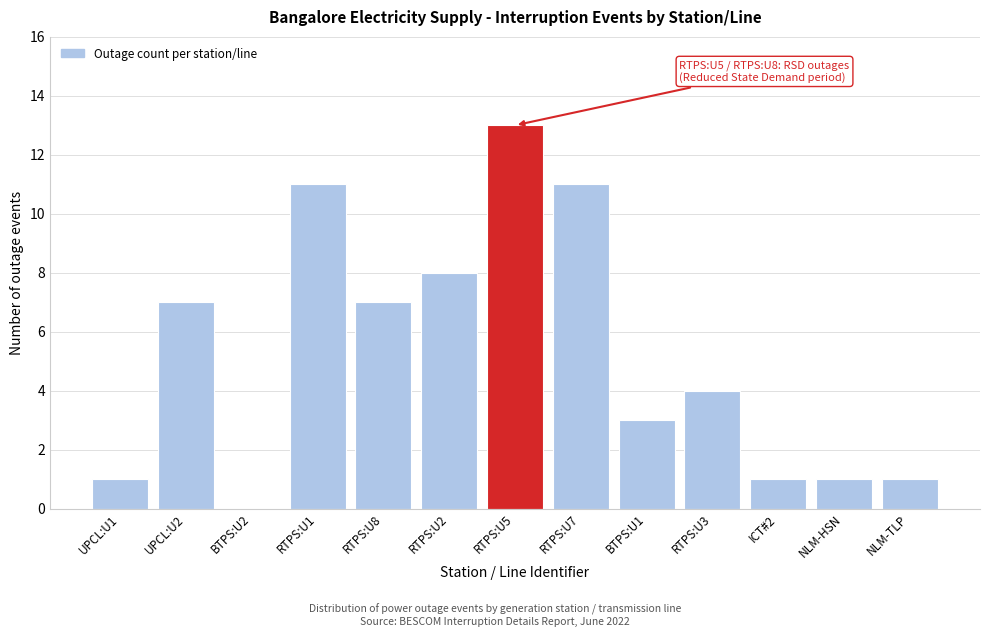

Reading left to right, list all the values displayed in this chart.

UPCL:U1=1	UPCL:U2=7	BTPS:U2=0	RTPS:U1=11	RTPS:U8=7	RTPS:U2=8	RTPS:U5=13	RTPS:U7=11	BTPS:U1=3	RTPS:U3=4	ICT#2=1	NLM-HSN=1	NLM-TLP=1